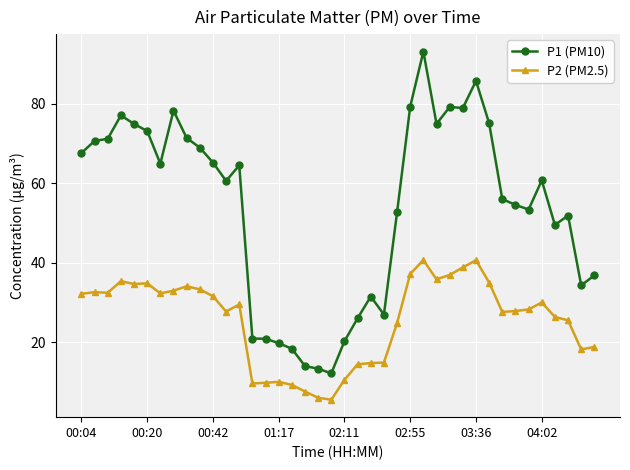

What is the value of the P2 (PM2.5) point at the 20th from the left?

5.5